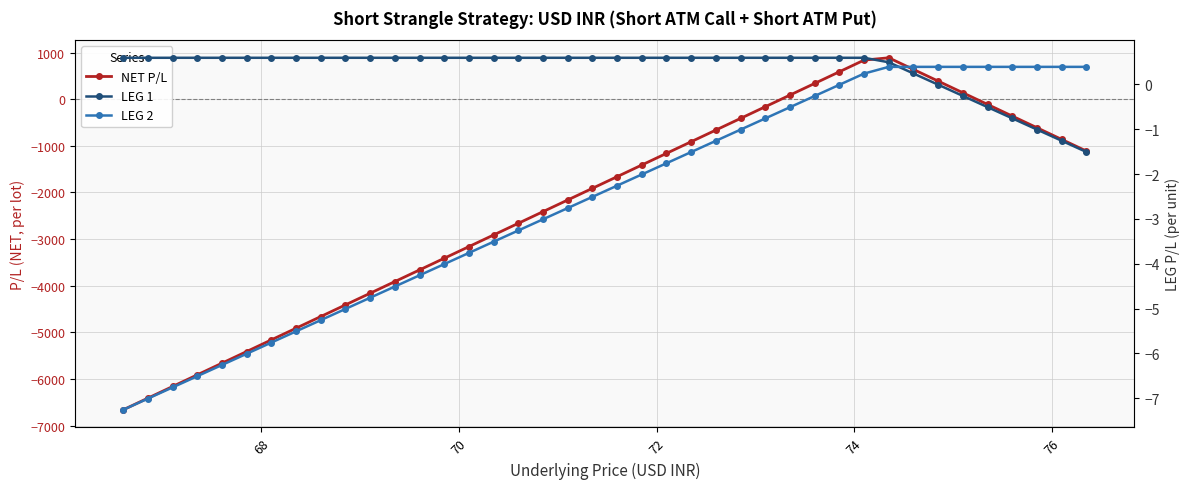

Is it true that NET P/L equals -332.1 at 21?

False